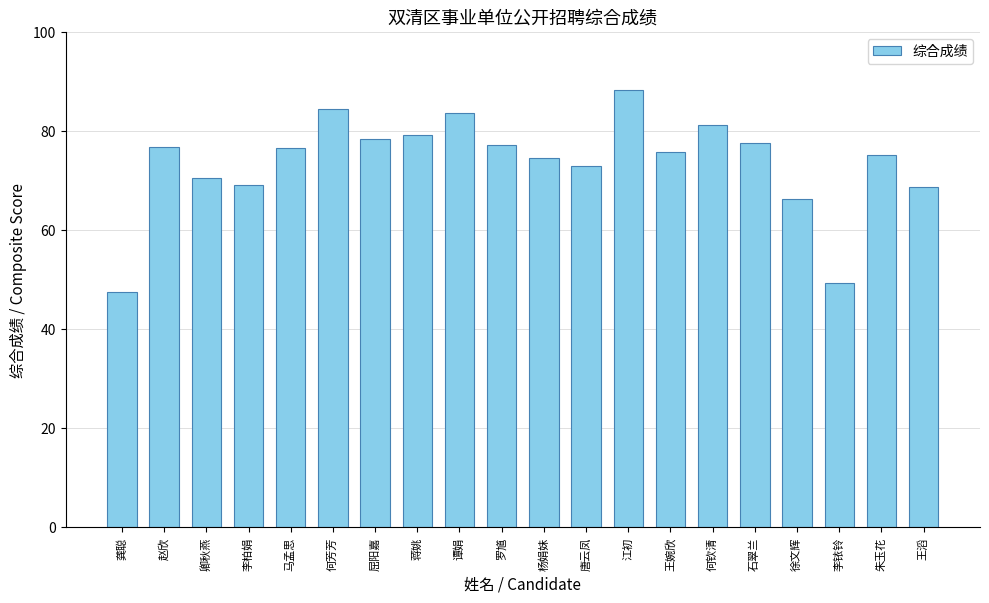

What is the sum of the values at 何钦清 and 赵欣?

158.1